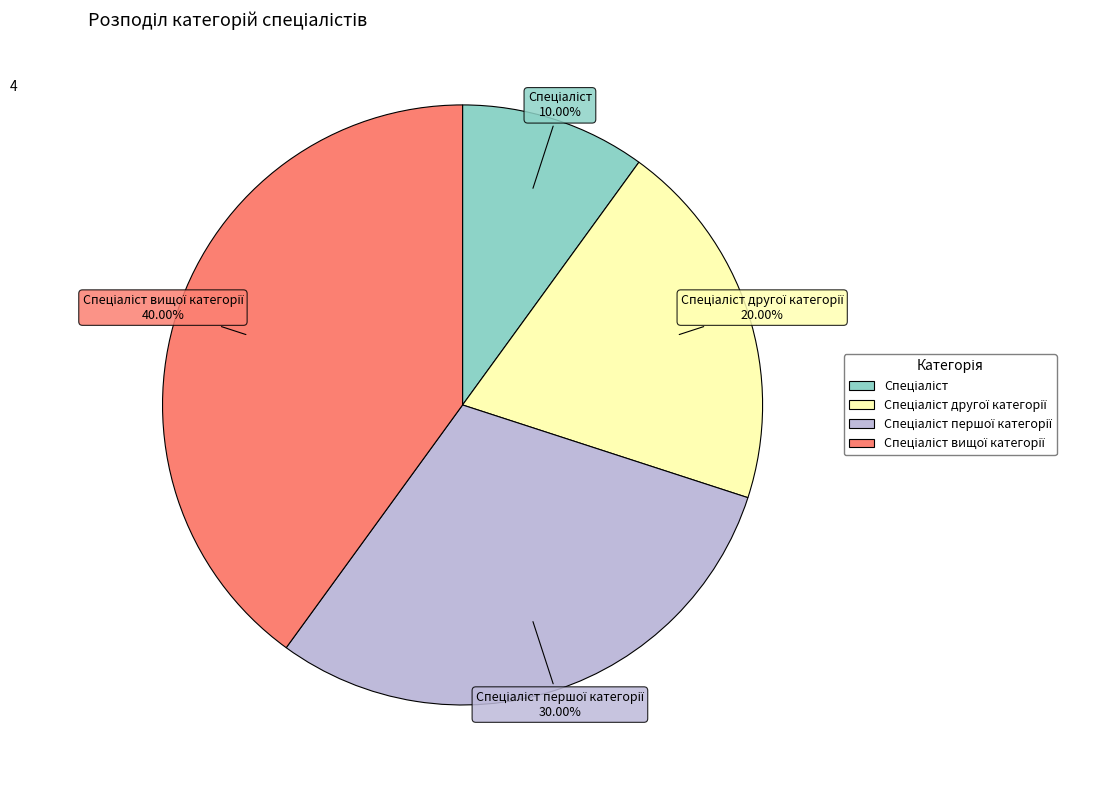

Count the number of slices in the pie.

4